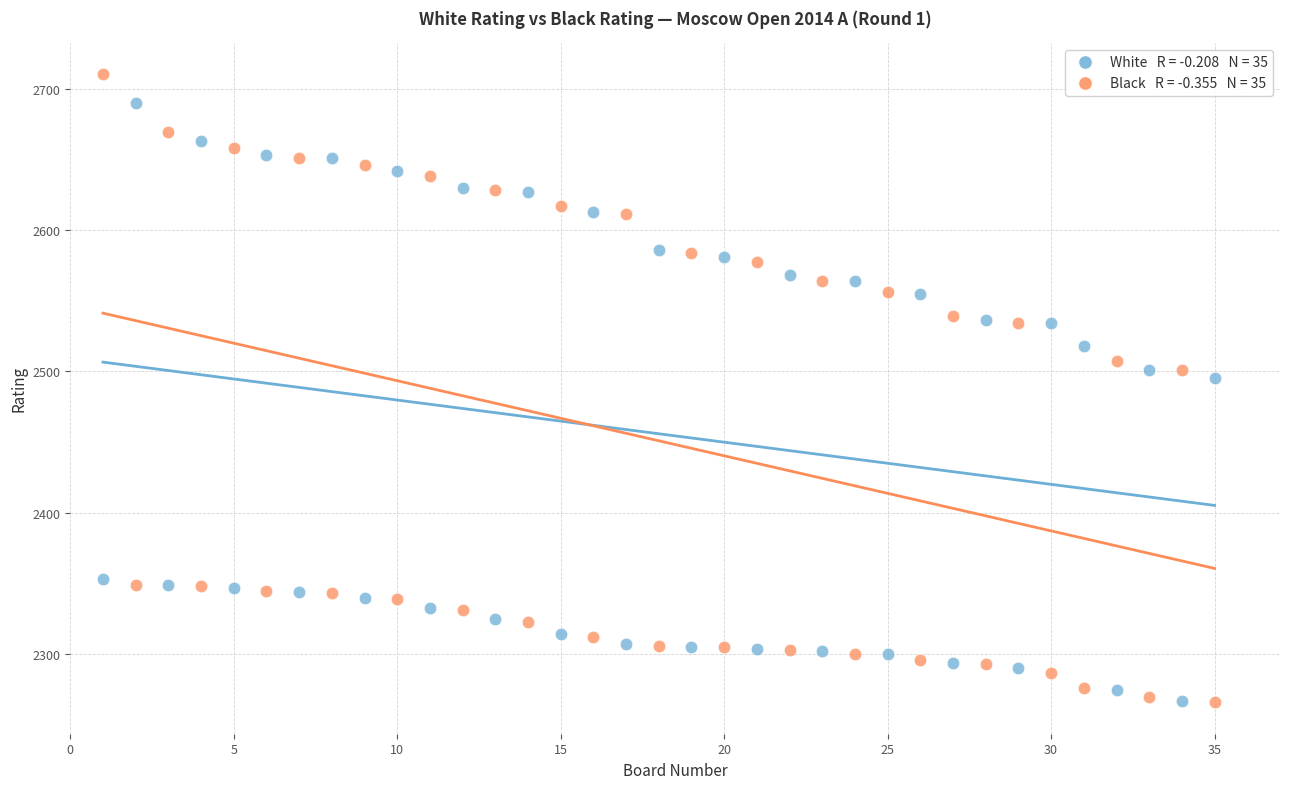

Across all series, what Y value is closest to 2488?

2495